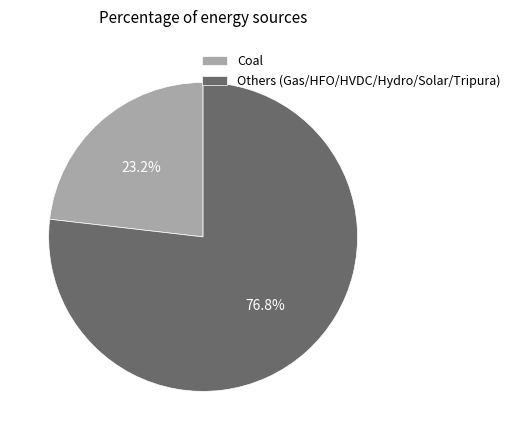

What is the ratio of the value at Coal to the value at Others (Gas/HFO/HVDC/Hydro/Solar/Tripura)?

0.3